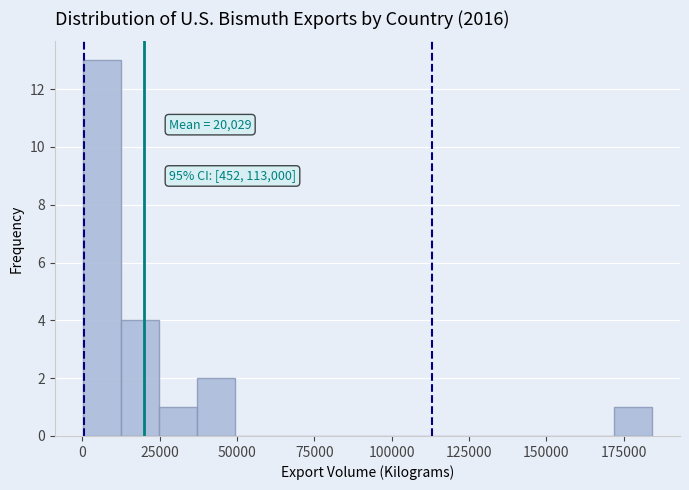

Around what value on the x-axis is the tallest bar? Give the approximate position of its centre, as read against the axis.

5000